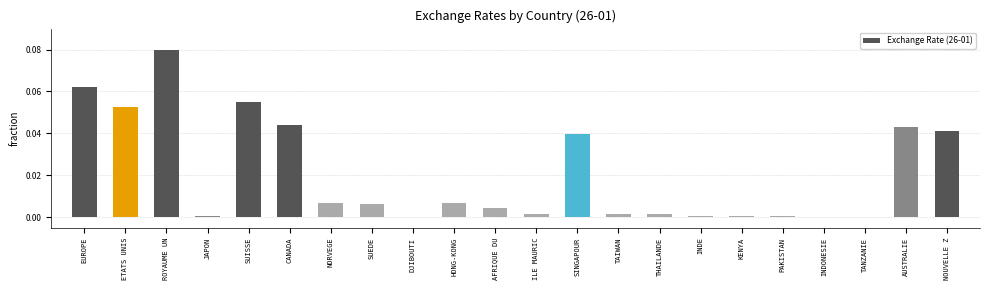

The value at ETATS UNIS is 0.0. True or false?

False